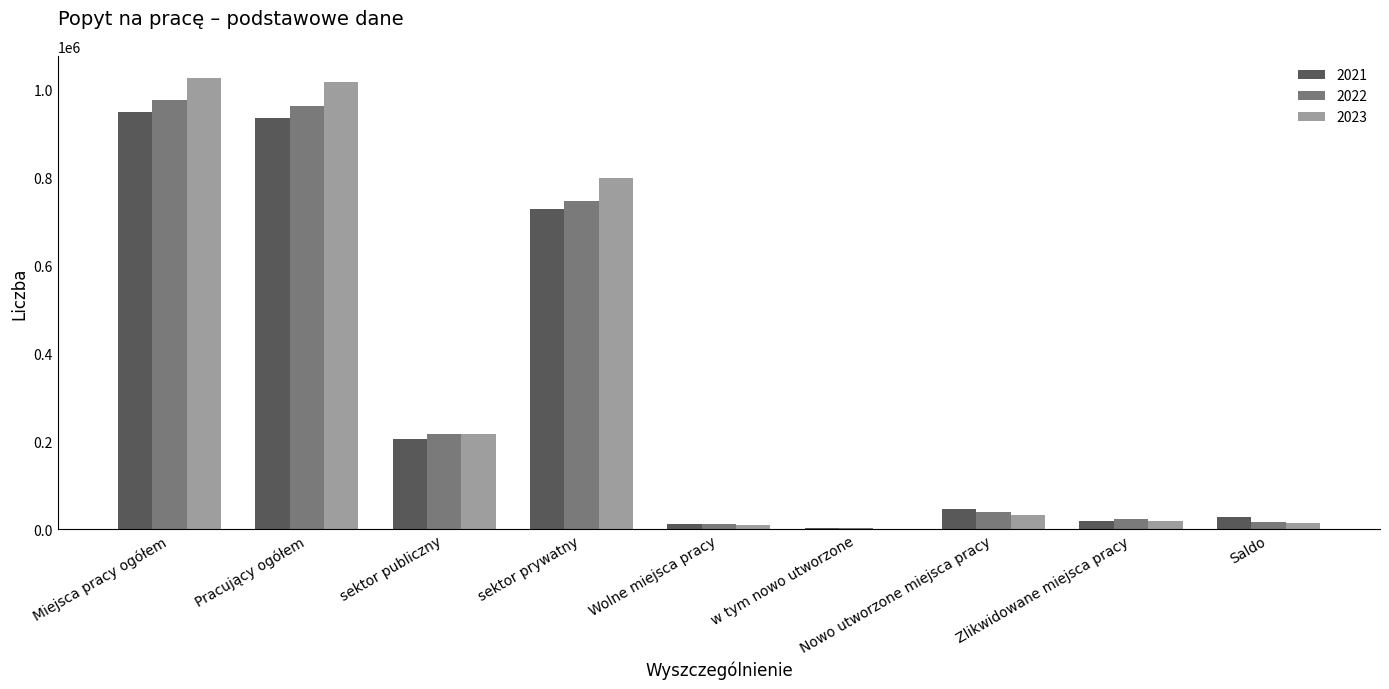

How many groups of bars are there?

9